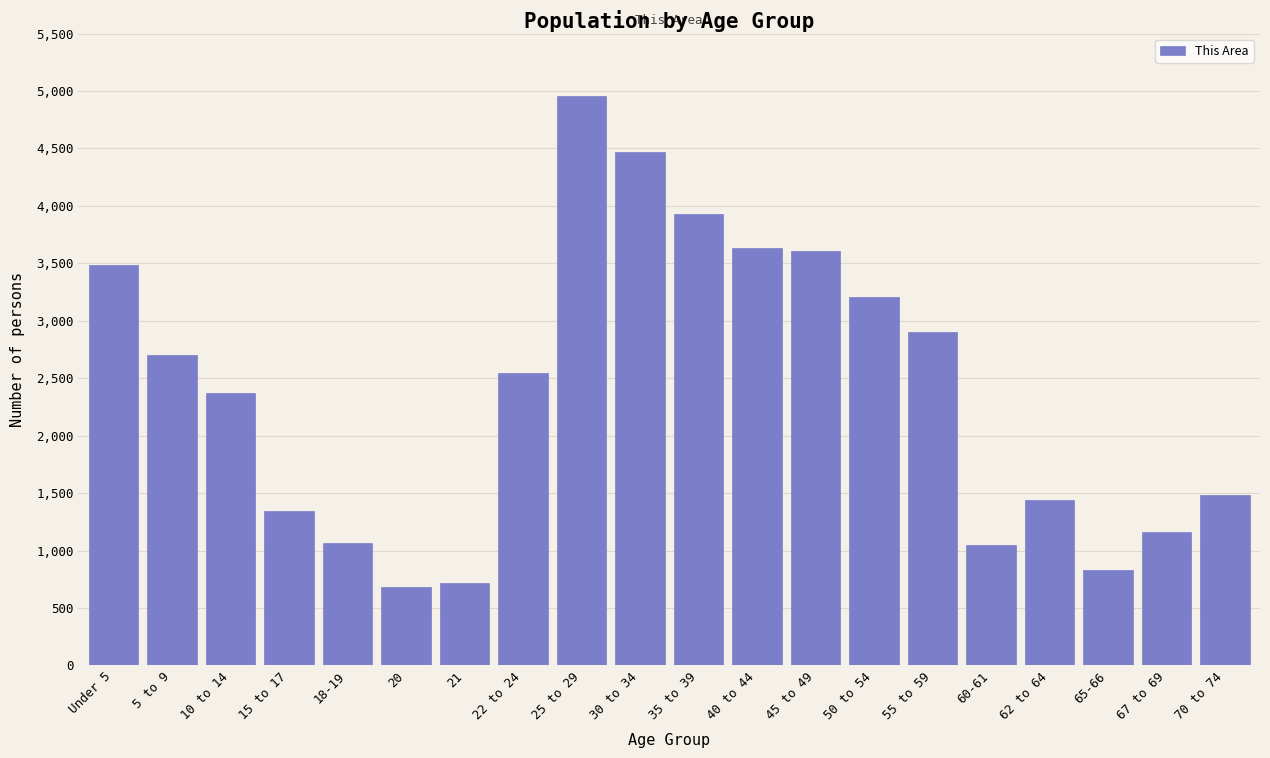

Is it true that the value at 15 to 17 is 1348?

True